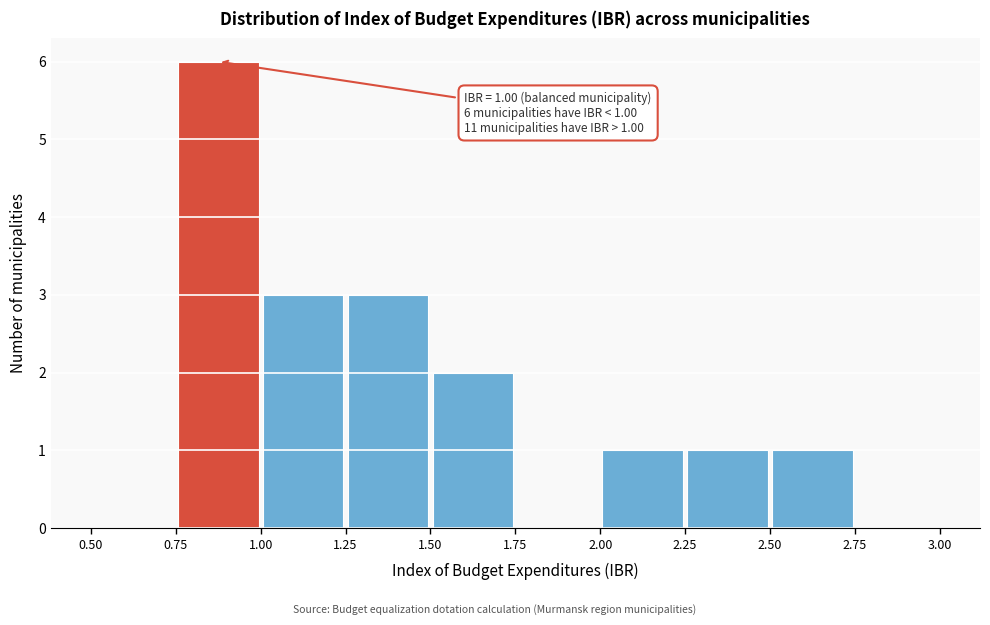

Which range on the x-axis has the tallest bar?

0.75 to 1.00